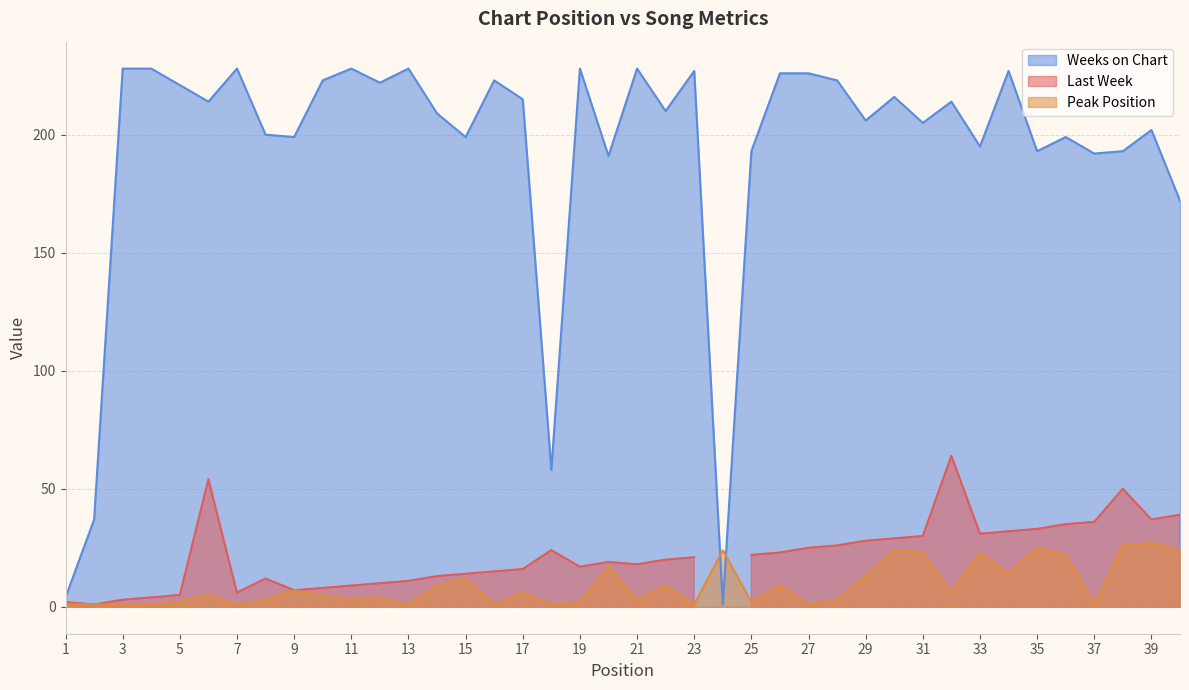

At how many categories does at least one series exceed 41?

37